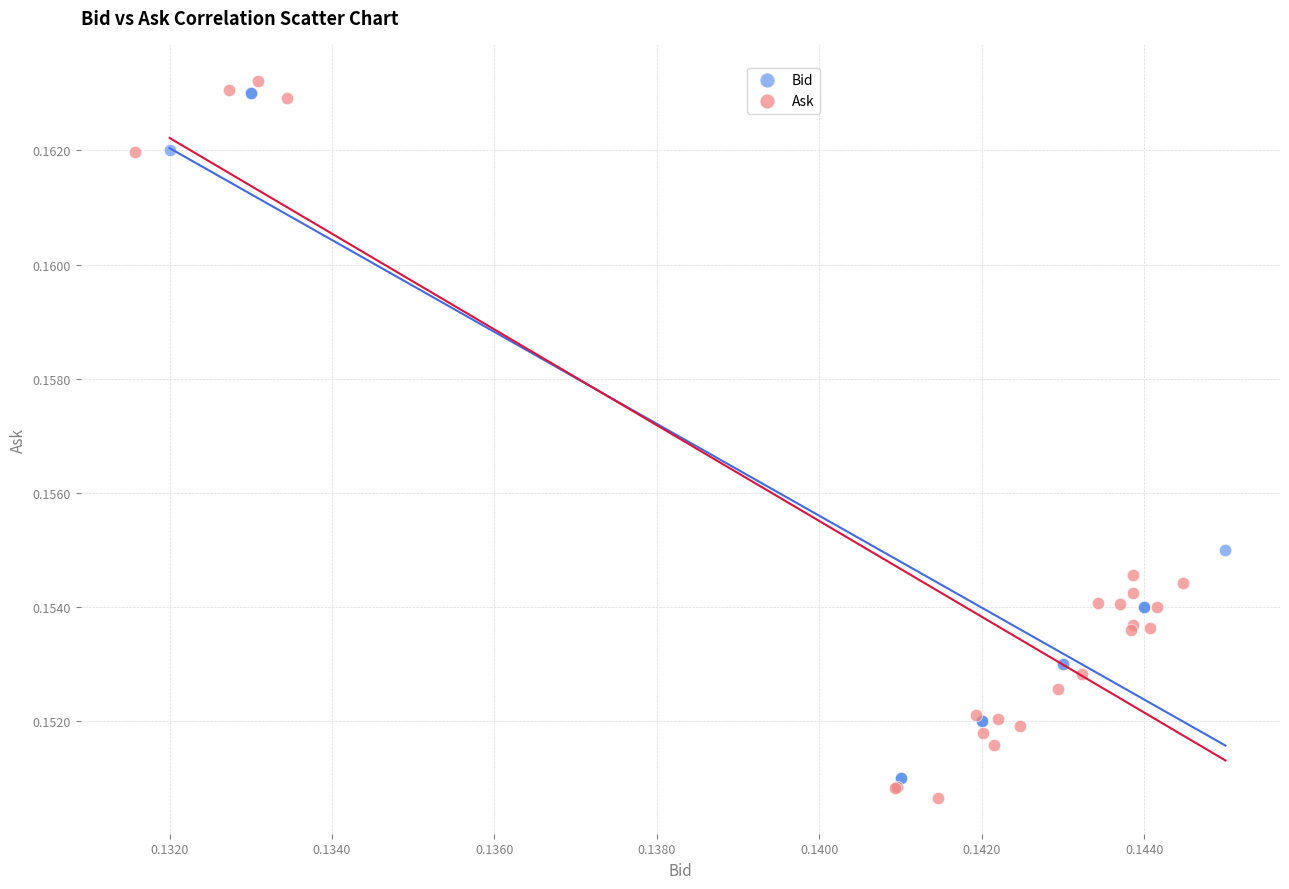

Which series has the widest spread of Y values?

Ask